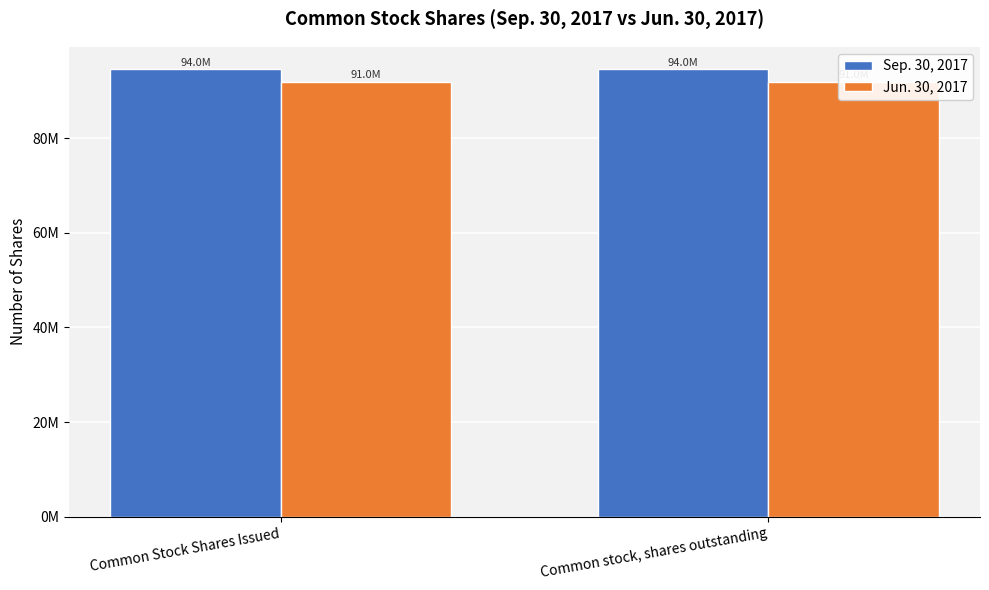

What value does the Sep. 30, 2017 series have at Common stock, shares outstanding?

94594091